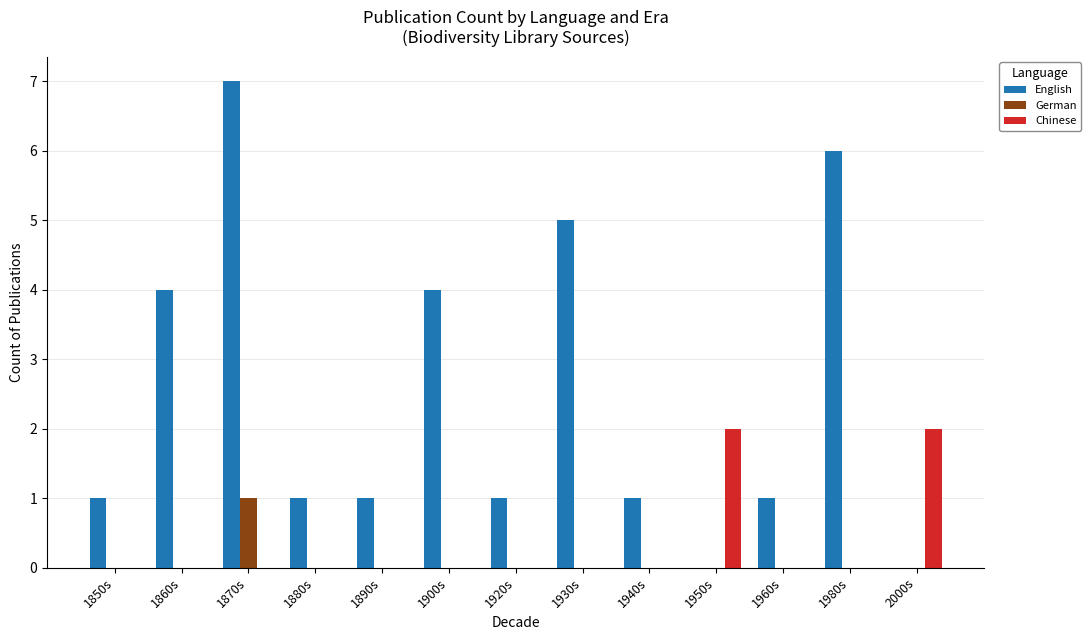

How many data points does each series have?

13